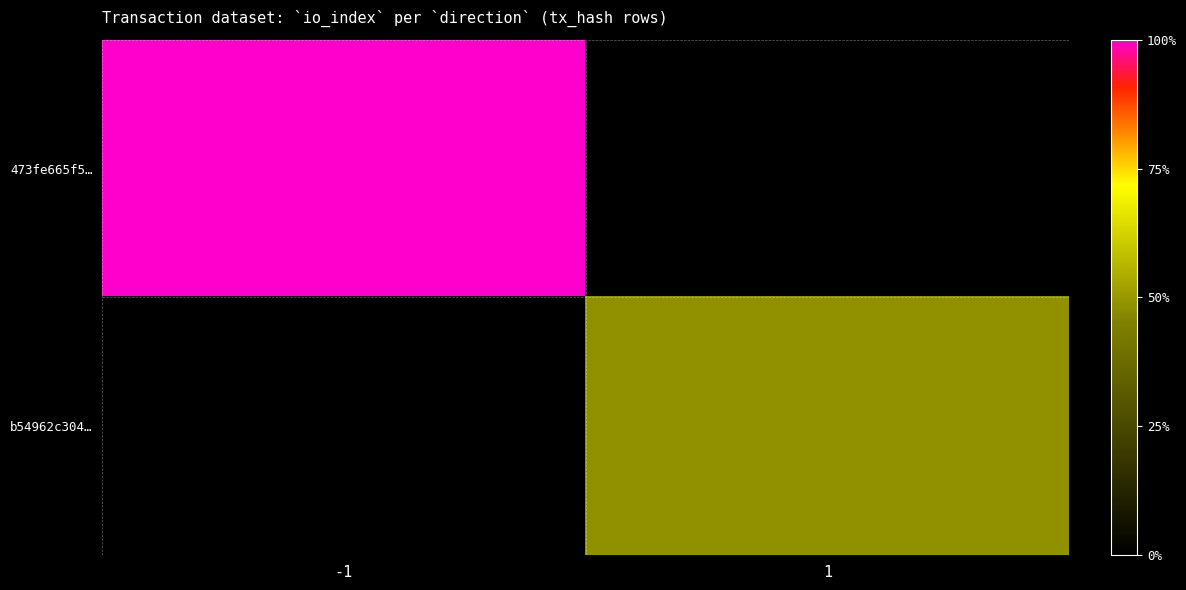

What is the maximum value shown in the chart?

37.0